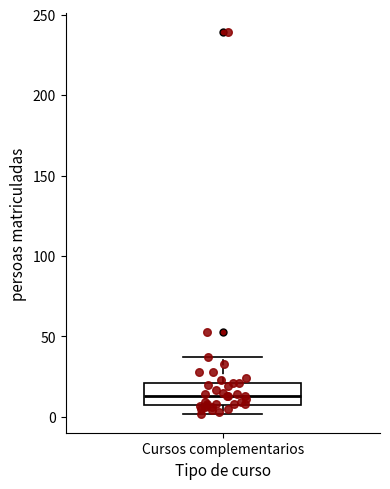

Read this box plot against the y-axis: the position of the median line, the range covered by the box, and the ends of both whiskers. The values are not printed on the chart, so give them approximately, as read against the axis.

median 15, box 10 to 20, whiskers 0 to 35